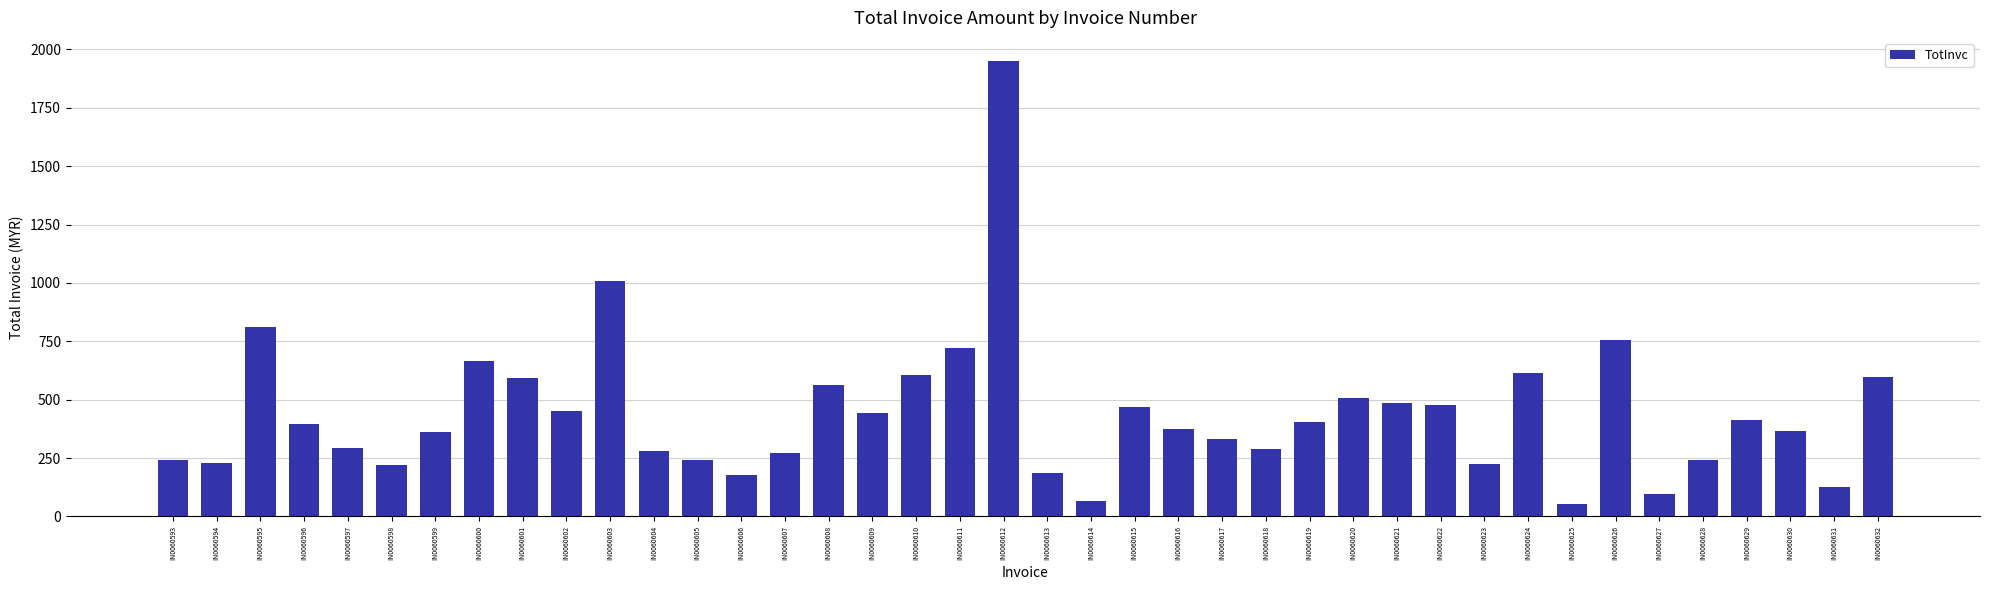

What is the difference between the maximum and minimum values?

1897.3